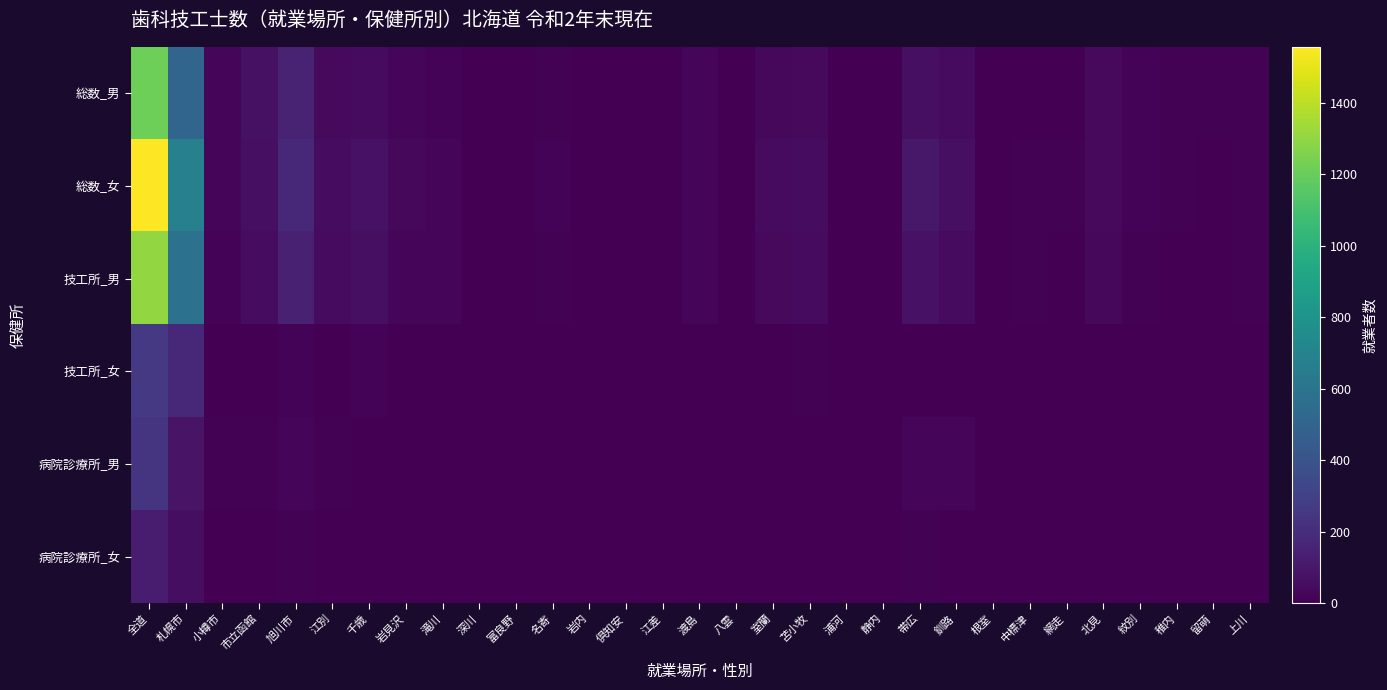

Rank the series by their maximum value, from lowest to highest.

病院診療所_女, 病院診療所_男, 技工所_女, 総数_男, 技工所_男, 総数_女